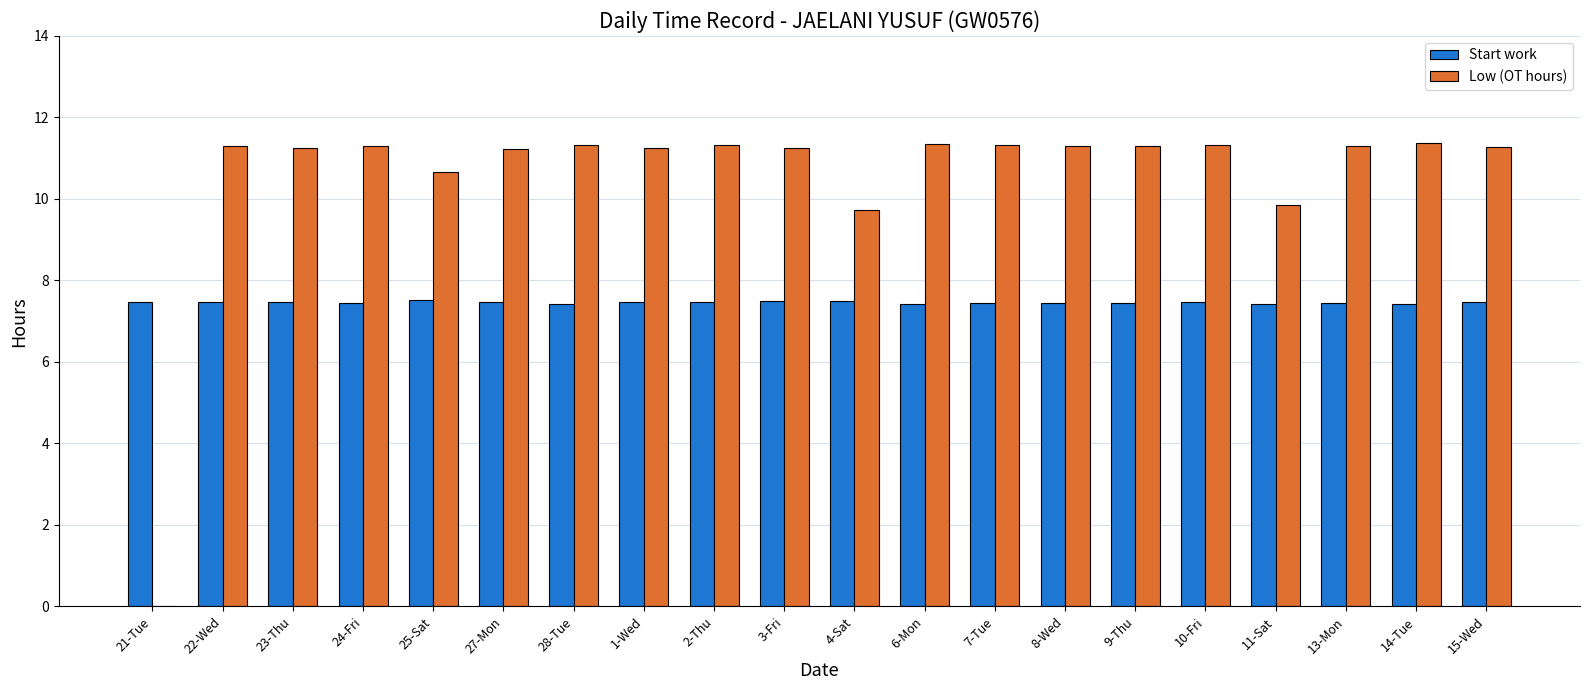

Between 6-Mon and 11-Sat, which series saw the biggest shift?

Low (OT hours)